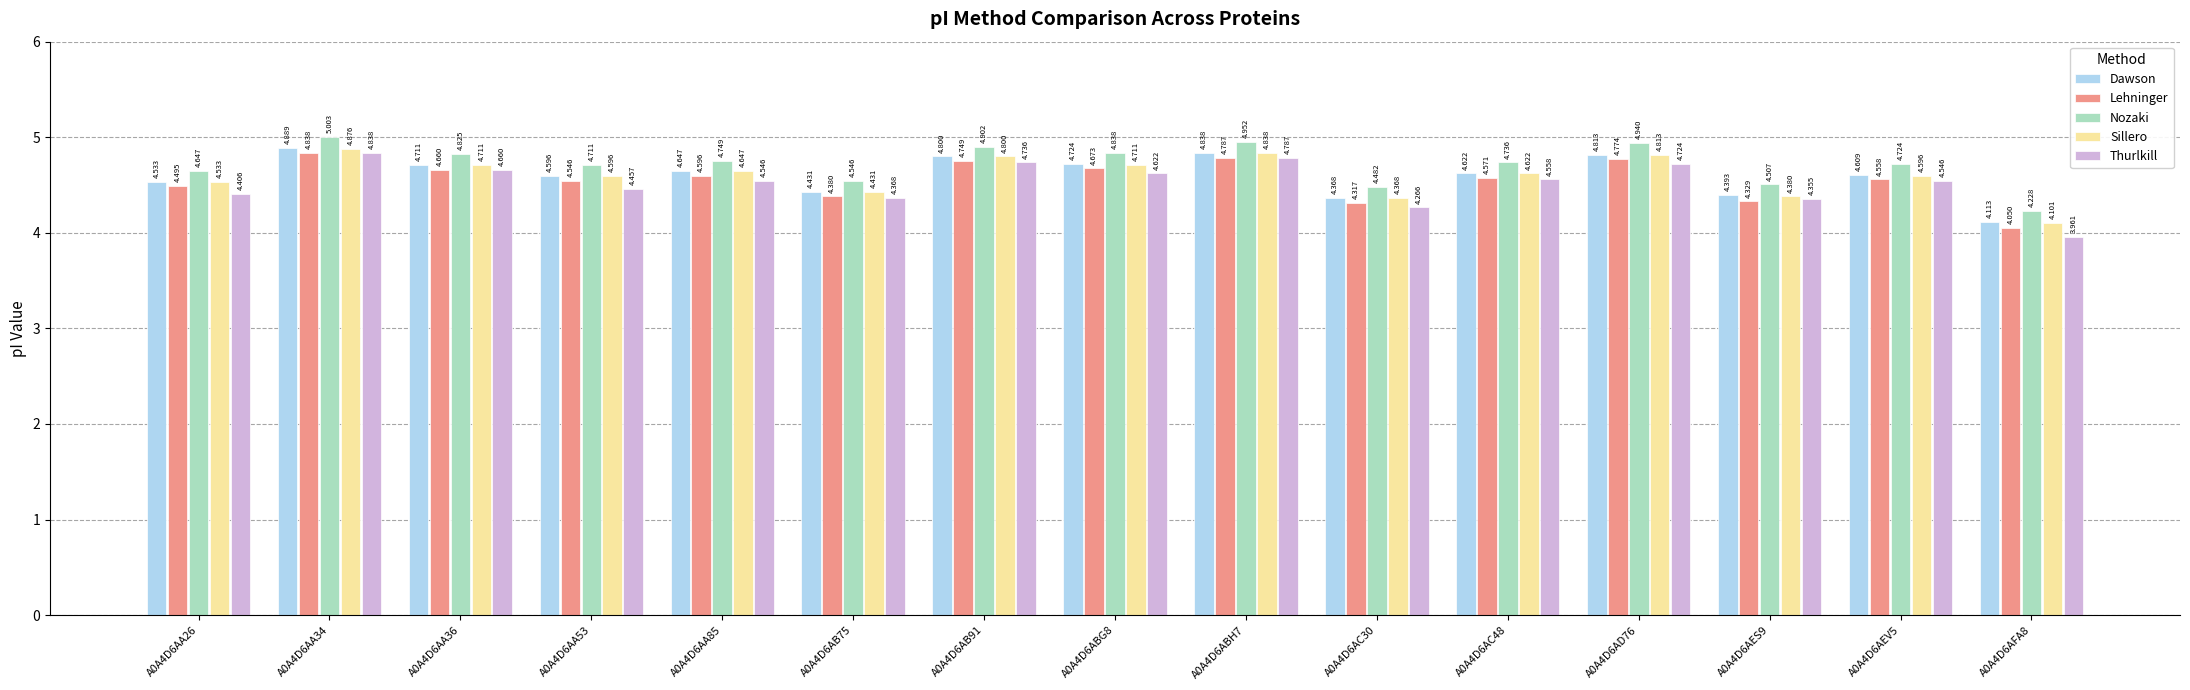

Is the value of Thurlkill at A0A4D6AC48 greater than the value of Nozaki at A0A4D6AB75?

Yes